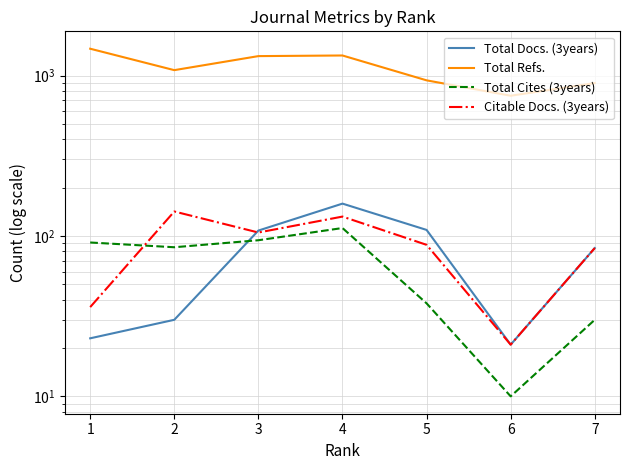

True or false: Total Cites (3years) and Total Refs. intersect in this chart.

False